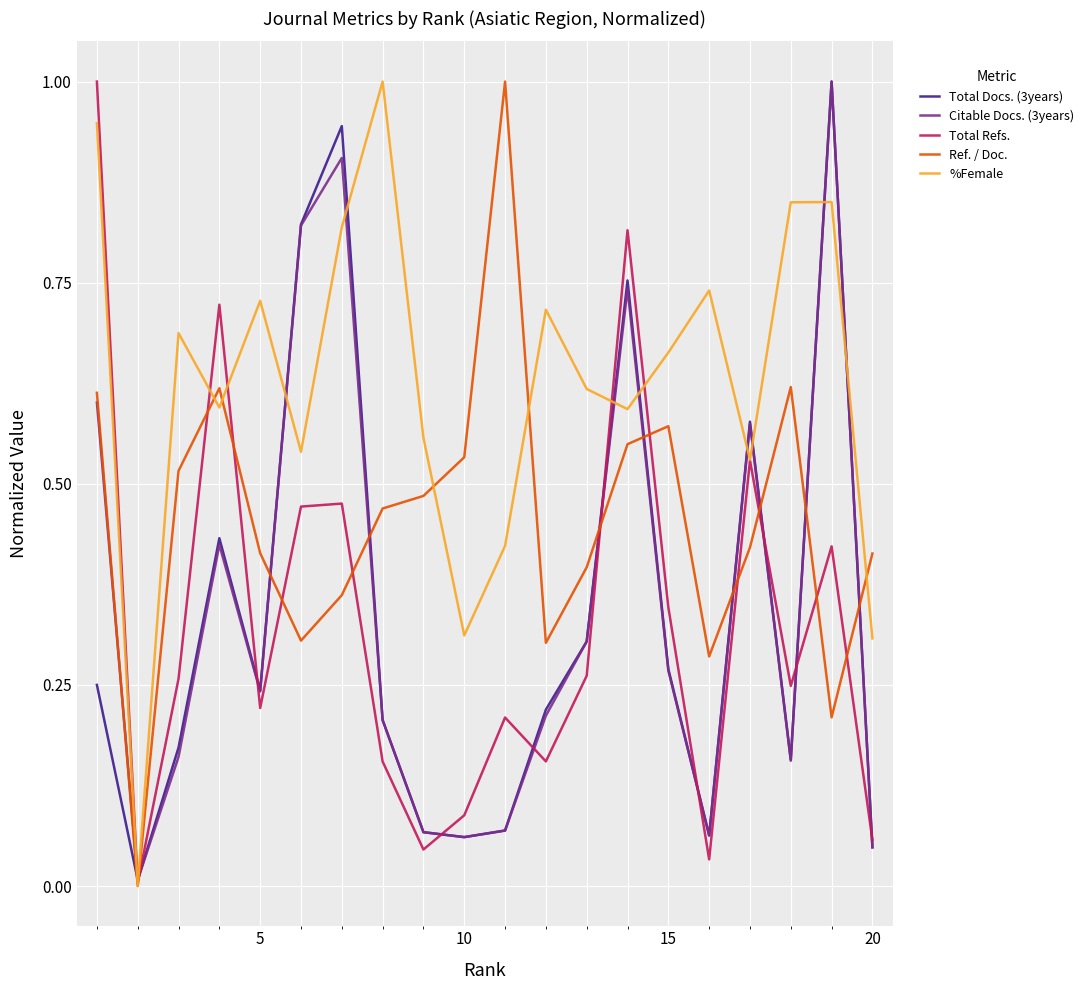

Which series has the largest total across all categories?

%Female